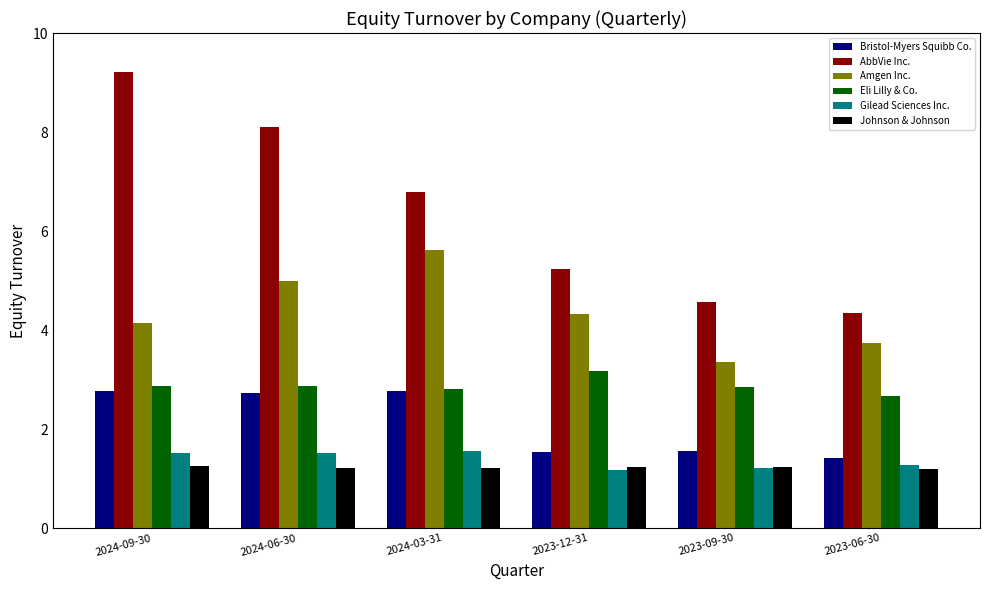

Which series has the largest range (max minus min)?

AbbVie Inc.